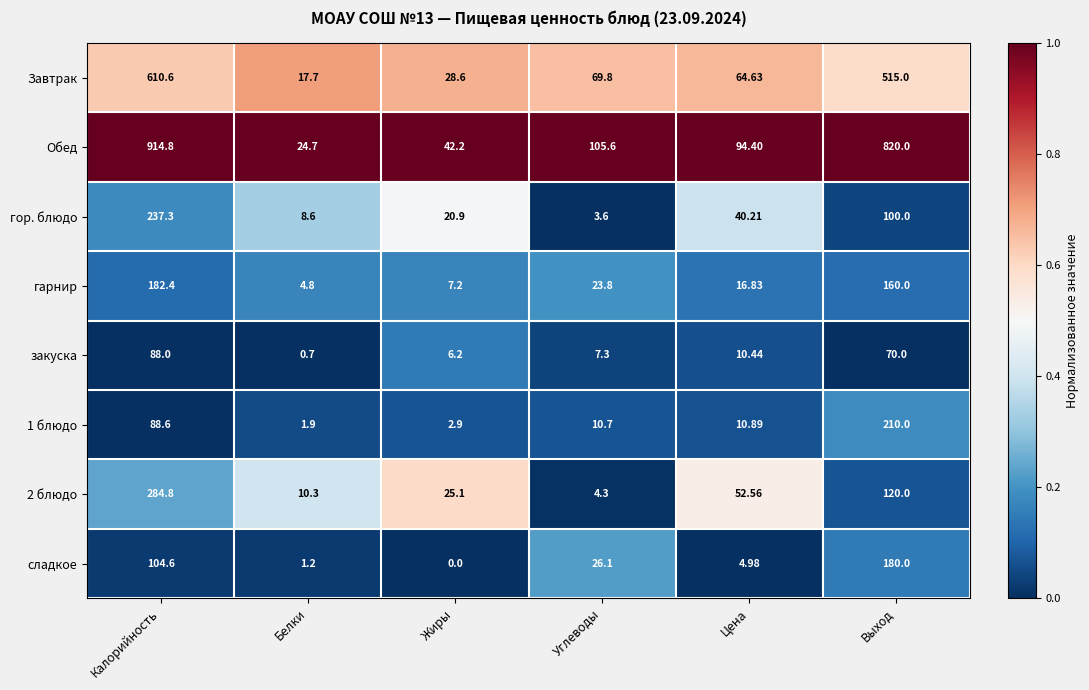

Which label corresponds to the largest value in the chart?

Калорийность